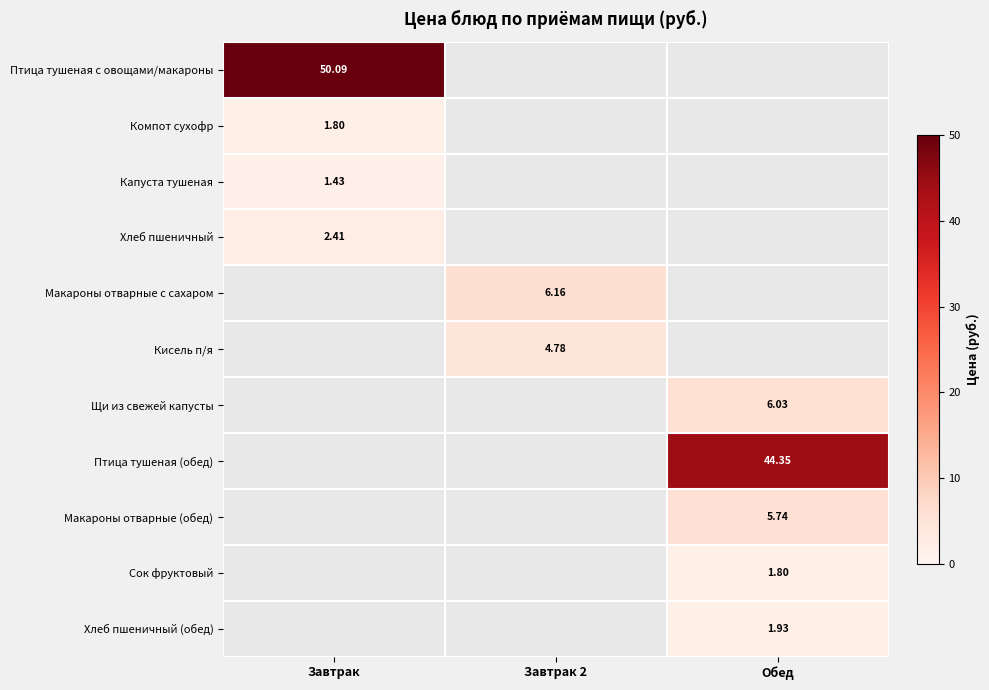

True or false: Птица тушеная с овощами/макароны has a value of 86.9 at Завтрак.

False